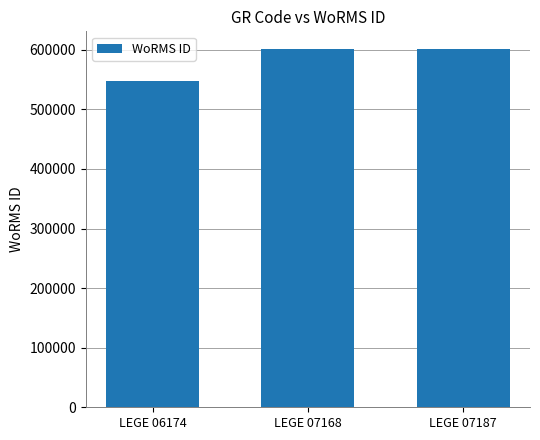

What is the sum of the values at LEGE 07187 and LEGE 07168?

1201958